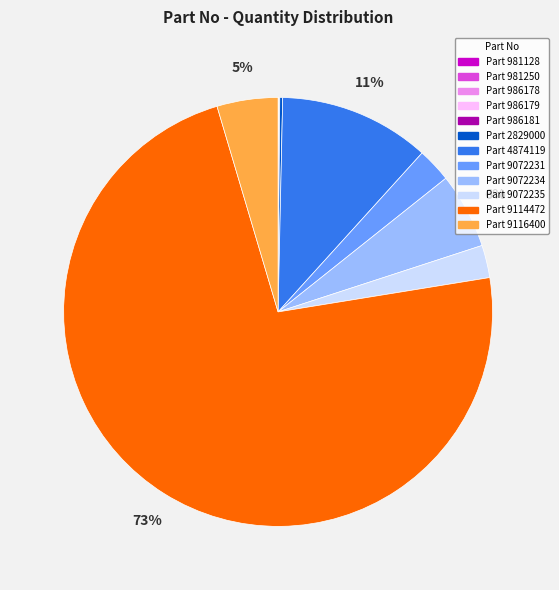

Does any single category account for the majority?

Yes